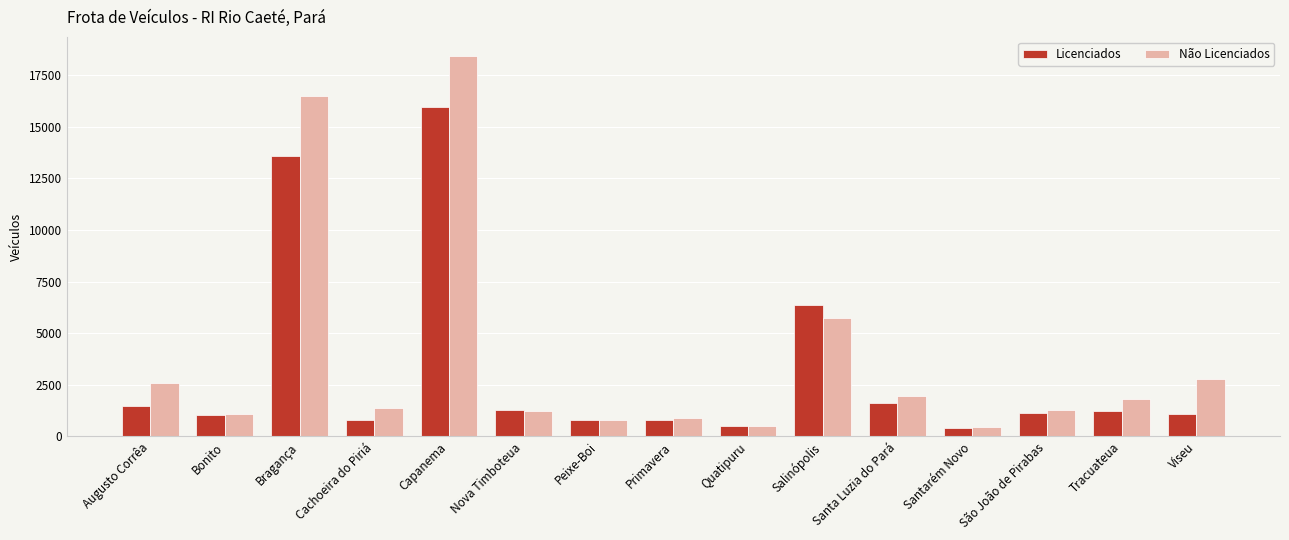

How many categories are shown in the chart?

15